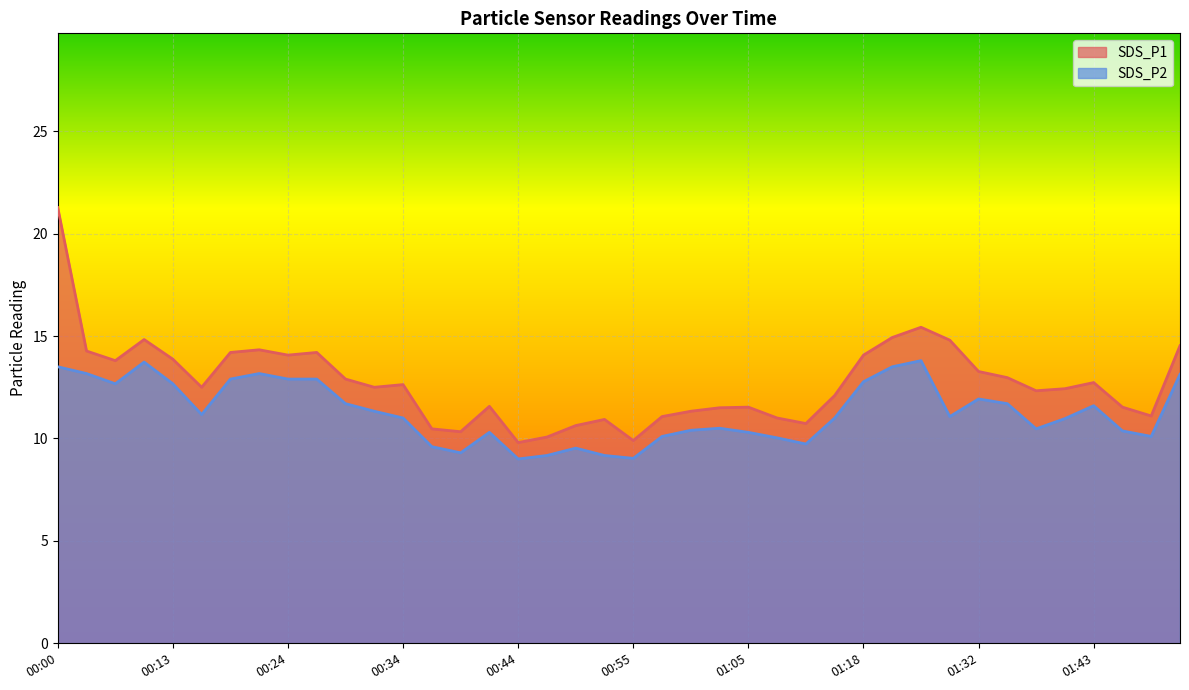

True or false: SDS_P2 and SDS_P1 cross at least once.

False